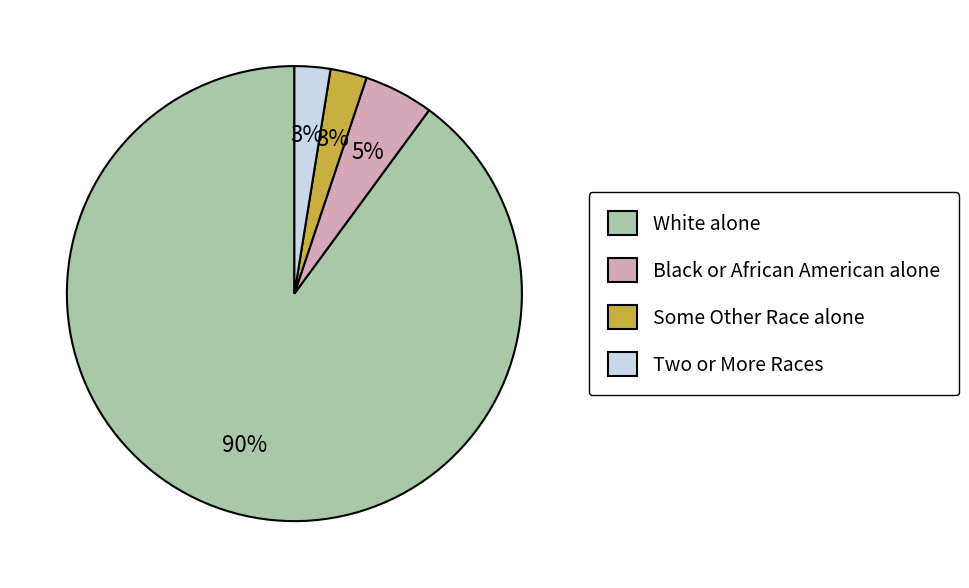

Which category has the biggest portion of the pie?

White alone